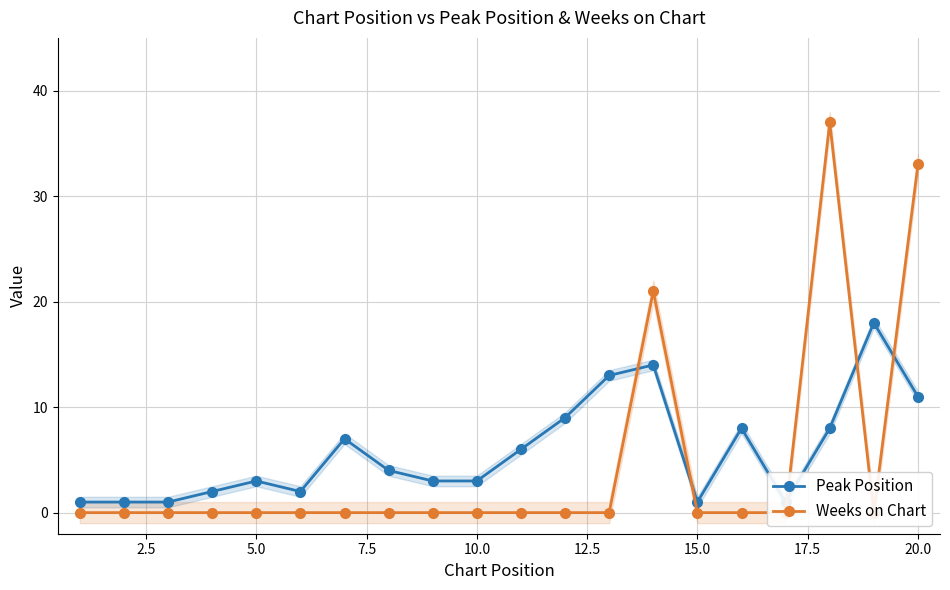

Reading left to right, what are all the values shown in this chart?

Peak Position: 1	1	1	2	3	2	7	4	3	3	6	9	13	14	1	8	1	8	18	11
Weeks on Chart: 0	0	0	0	0	0	0	0	0	0	0	0	0	21	0	0	0	37	0	33